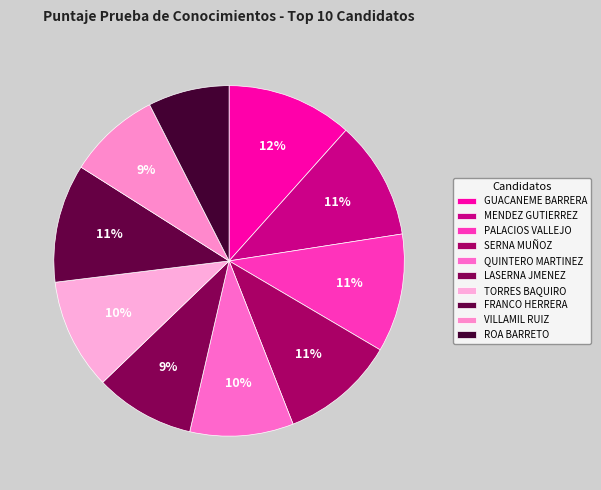

Rank the categories by value from highest to lowest.

GUACANEME BARRERA LEYDI BIBIANA, MENDEZ GUTIERREZ SANDRA VIVIANA, PALACIOS VALLEJO MARIA JULIANA, FRANCO HERRERA ELIANA, SERNA MUÑOZ SANTIAGO, TORRES BAQUIRO JULIO ANDRES, QUINTERO MARTINEZ JENNY CONSTANZA, LASERNA JMENEZ ELIZABETH, VILLAMIL RUIZ DIEGO FERNANDO, ROA BARRETO MARÍA EUGENIA